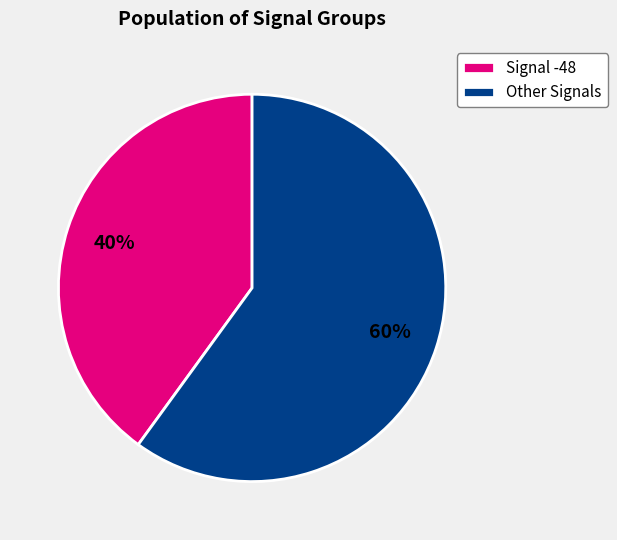

To the nearest percent, what is the average slice percentage?

50%